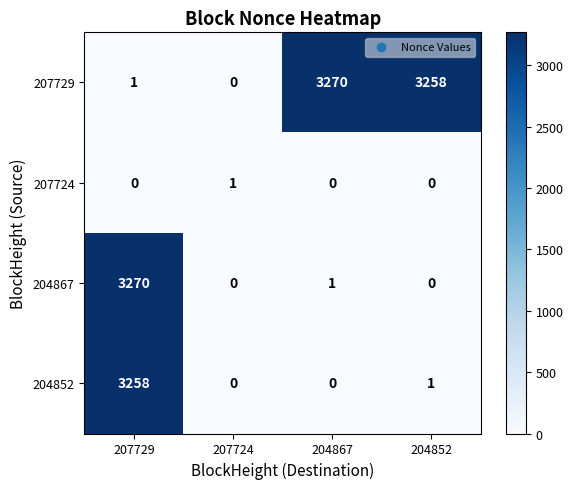

Reading right to left, list all the values displayed in this chart.

207729: 3258	3270	0	1
207724: 0	0	1	0
204867: 0	1	0	3270
204852: 1	0	0	3258